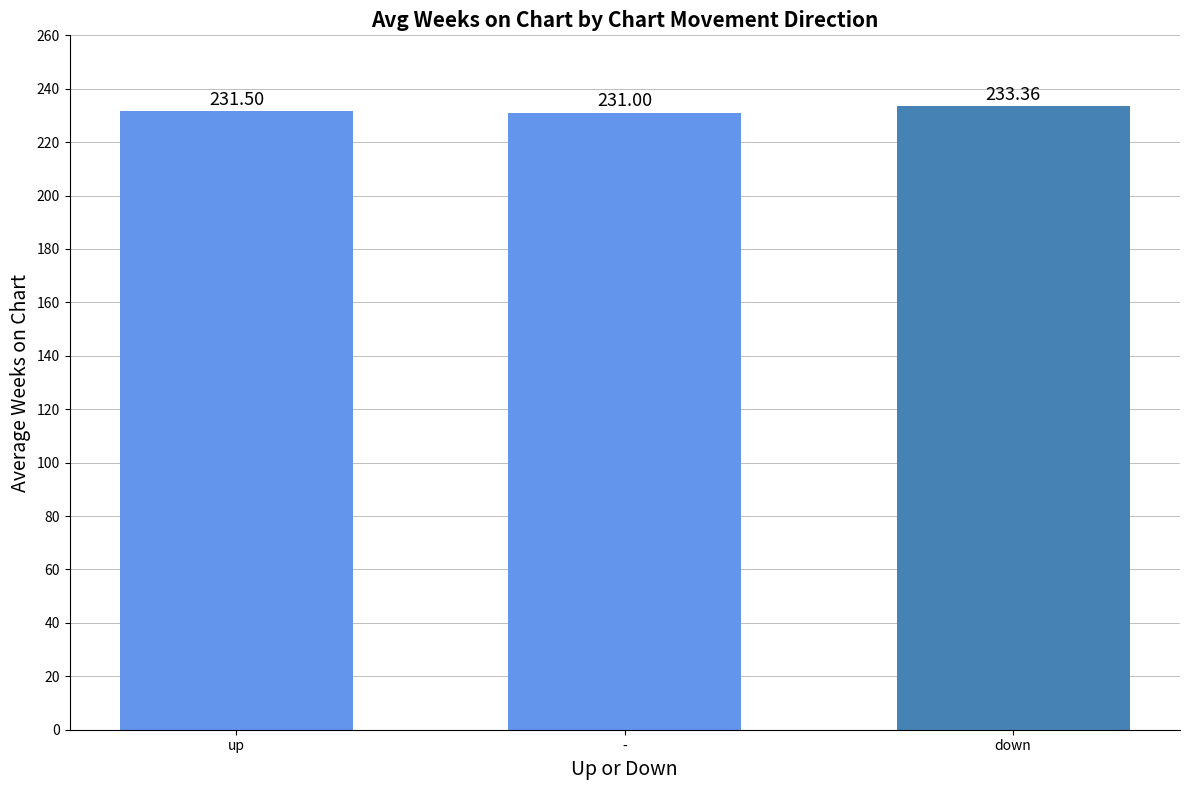

The value at up is 231.5. True or false?

True